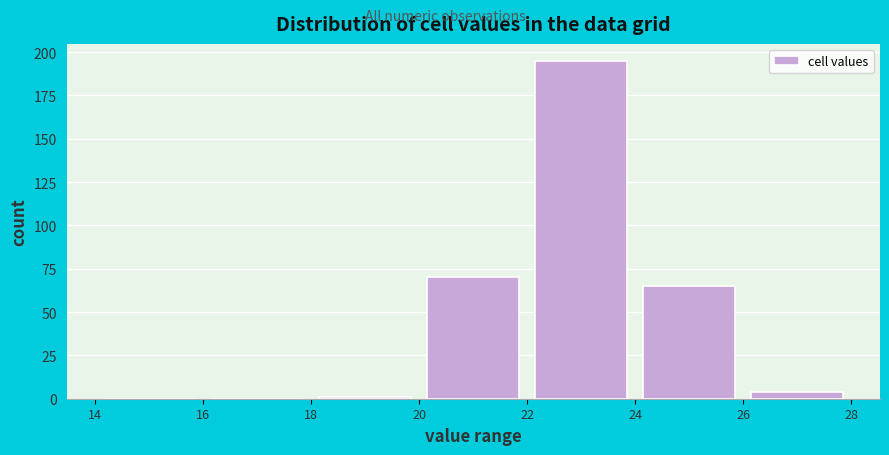

Reading left to right, transcribe this chart: for each bar, give the range it covers on the x-axis and its height. The values are not printed on the chart, so give them approximately, as read against the axis.

14 to 16: 0
16 to 18: 0
18 to 20: under 5
20 to 22: 70
22 to 24: 195
24 to 26: 65
26 to 28: under 5